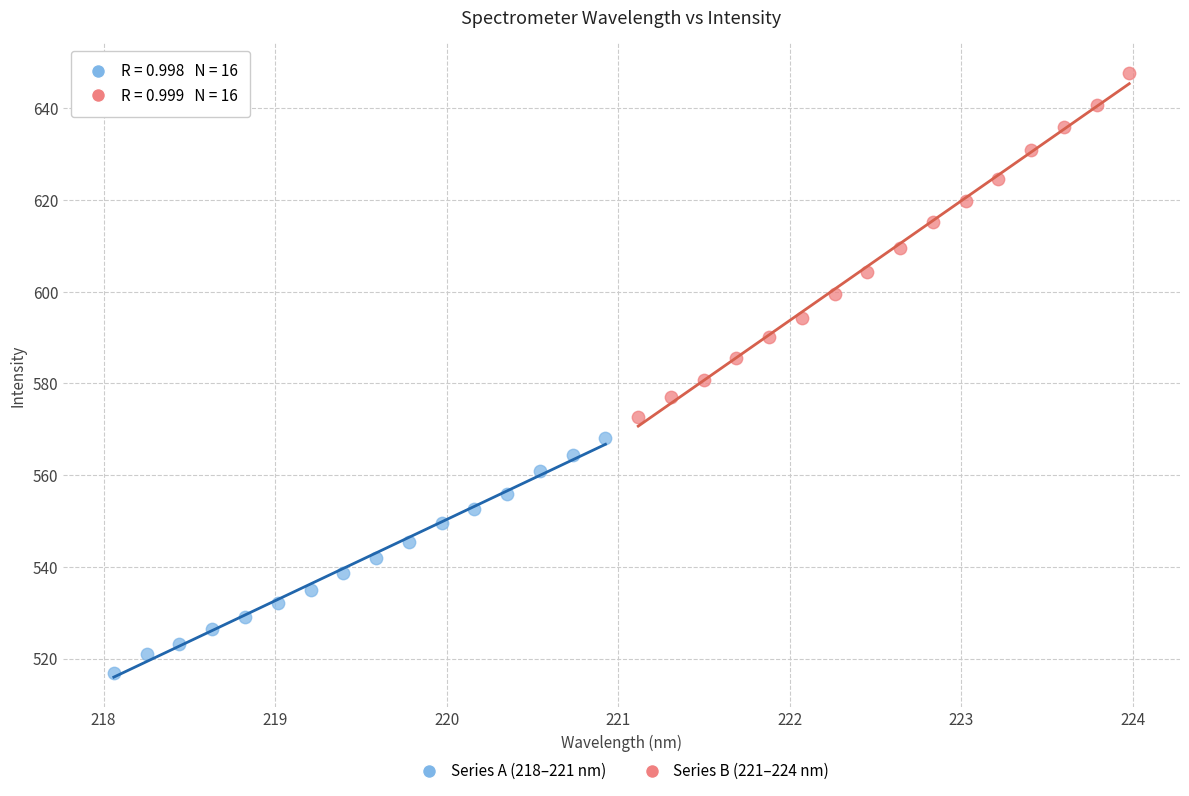

Which series reaches the minimum Y coordinate?

Series A (218–221 nm)